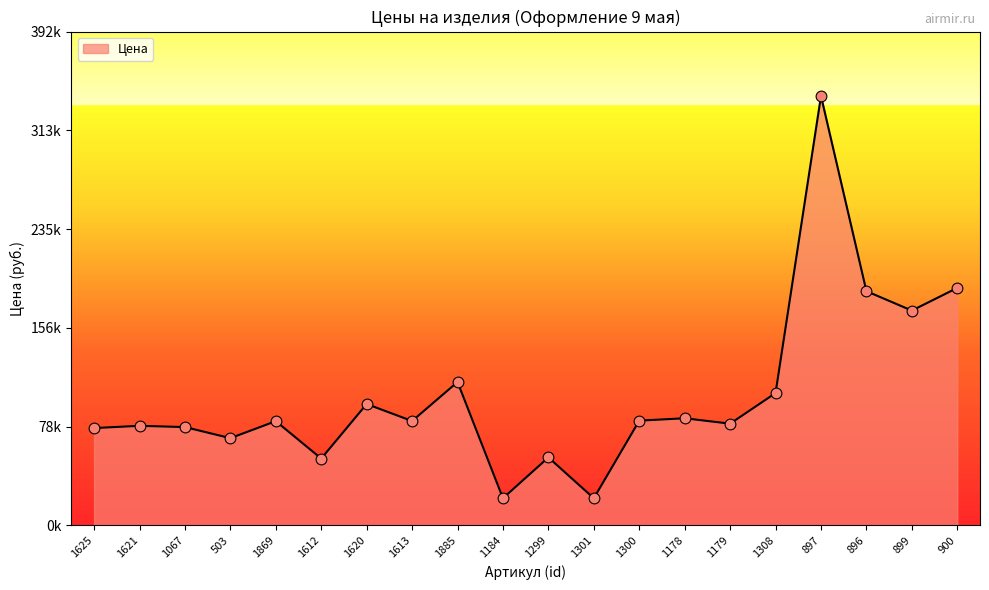

Approximately how many times larger is the value at 1620 compared to 896?

0.5